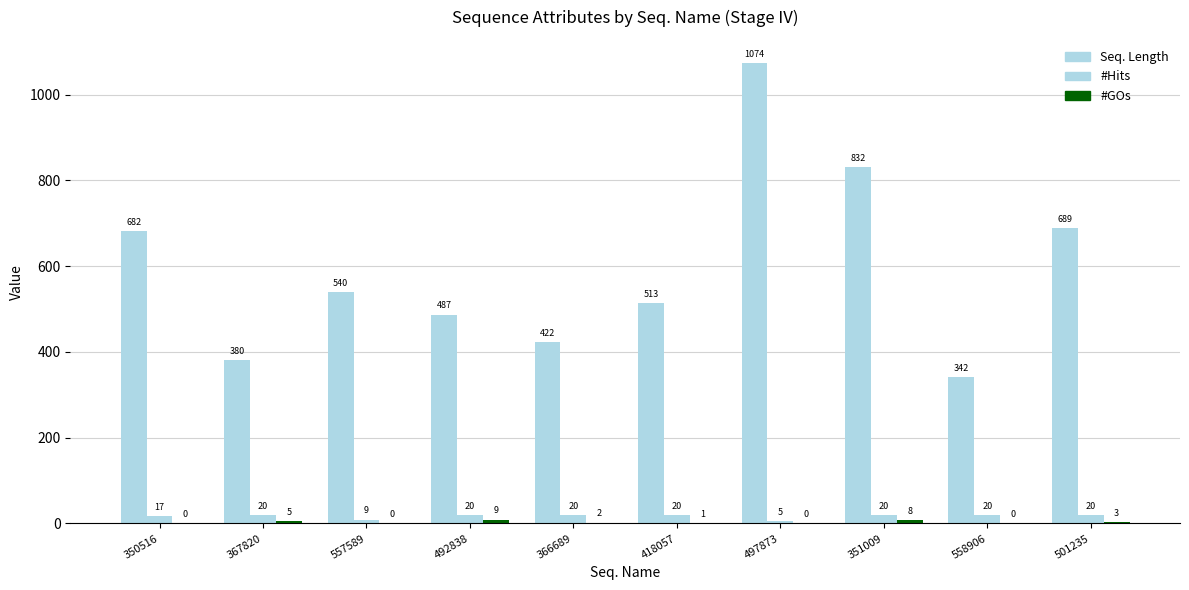

Between 497873 and 350516, which is larger?

497873